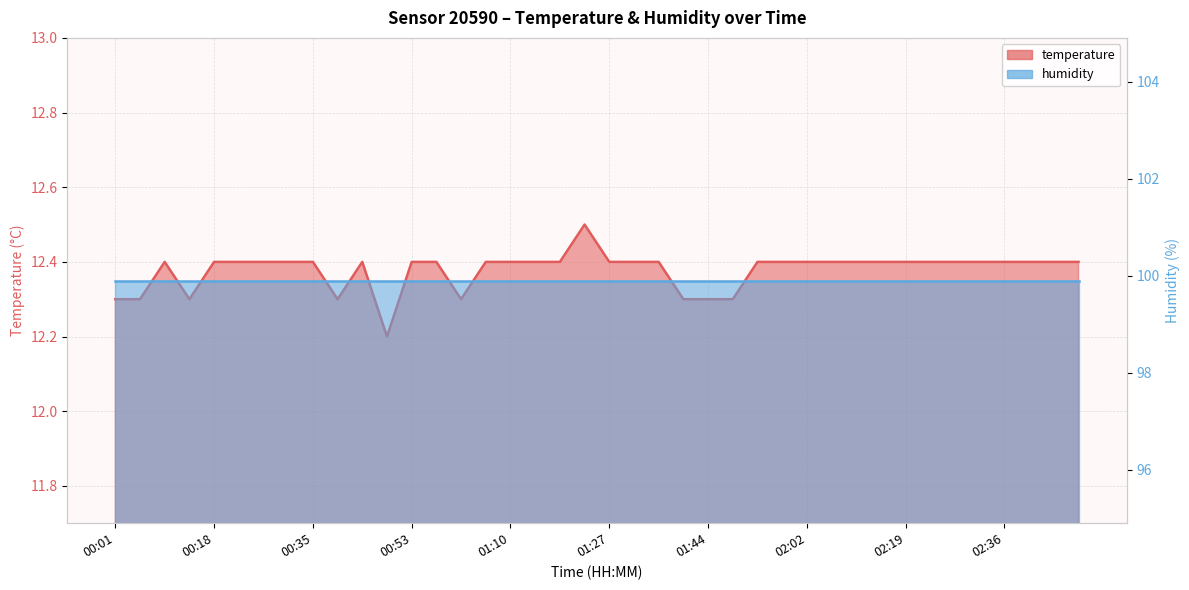

What is the difference between the maximum and second lowest values?

0.2